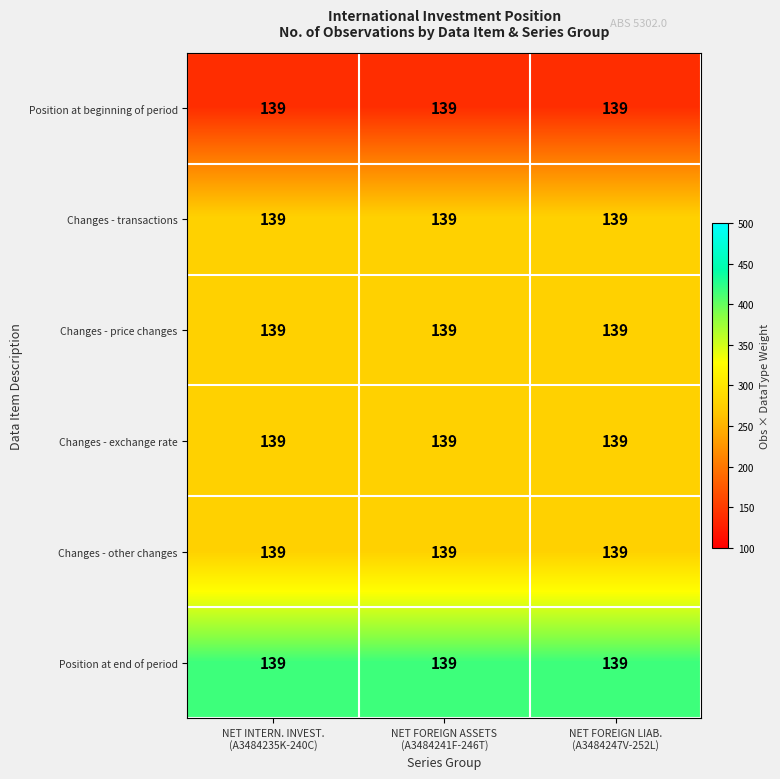

List the series in order of their peak value, highest first.

Position at end of period, Changes - transactions, Changes - price changes, Changes - exchange rate, Changes - other changes, Position at beginning of period